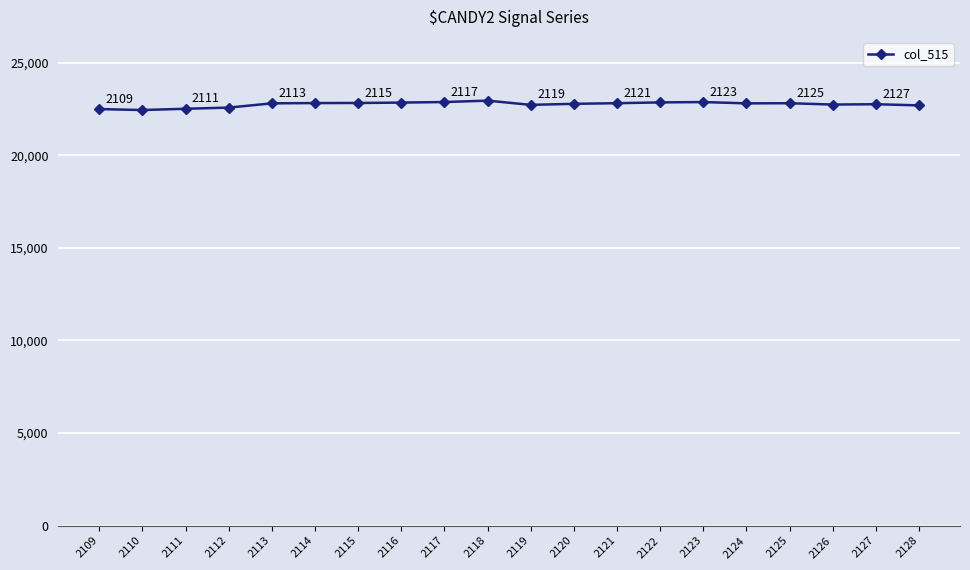

What is the difference between the values at 2122 and 2114?

36